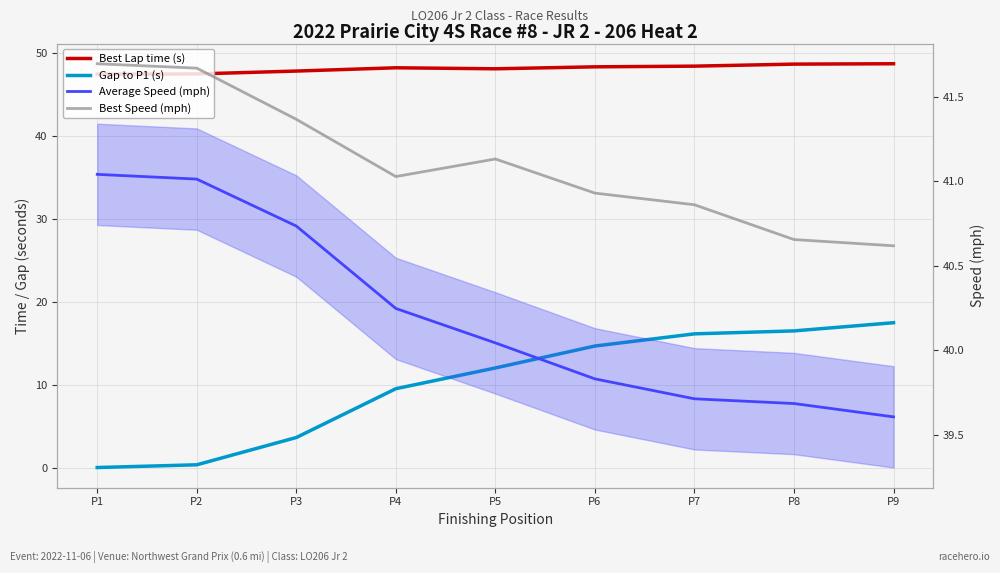

True or false: Best Lap time (s) and Gap to P1 (s) cross at least once.

False